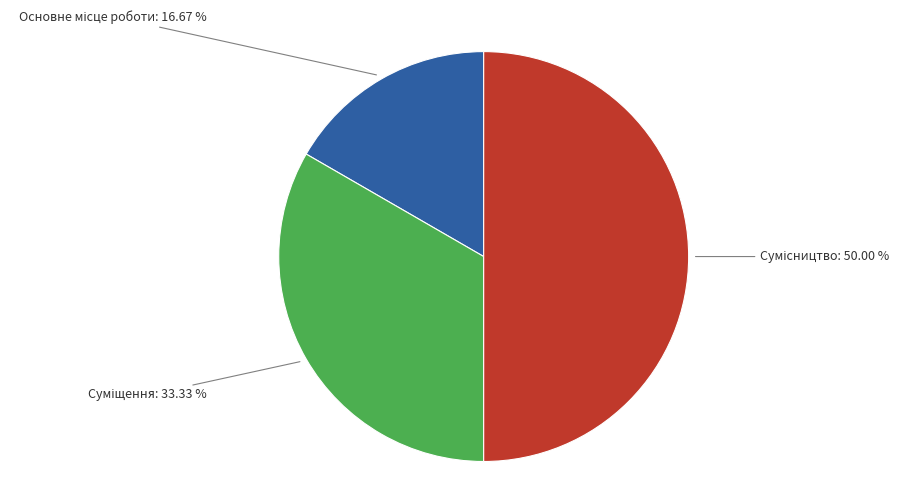

Rank the categories by value from highest to lowest.

Сумісництво, Суміщення, Основне місце роботи